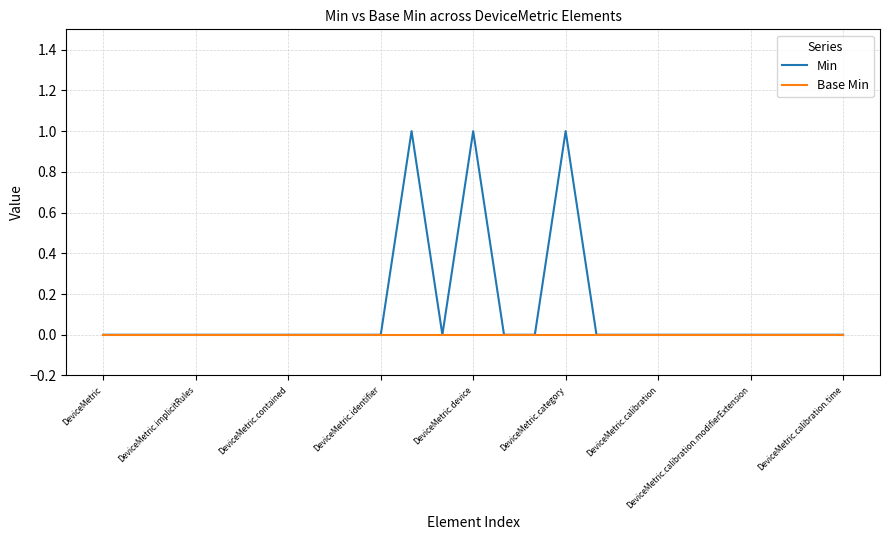

List the series in order of their overall mean, lowest first.

Base Min, Min